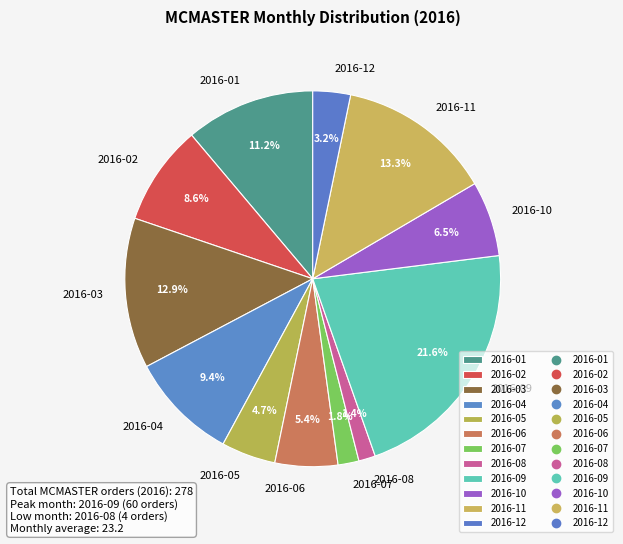

Which has a higher value, 2016-11 or 2016-01?

2016-11